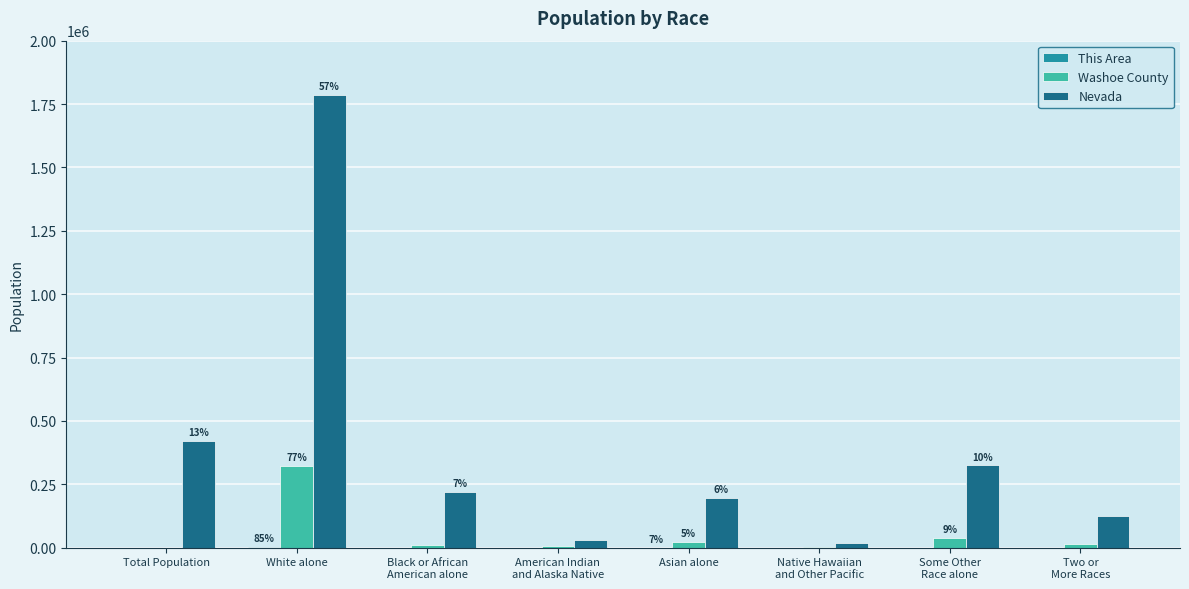

Which series has the largest total across all categories?

Nevada